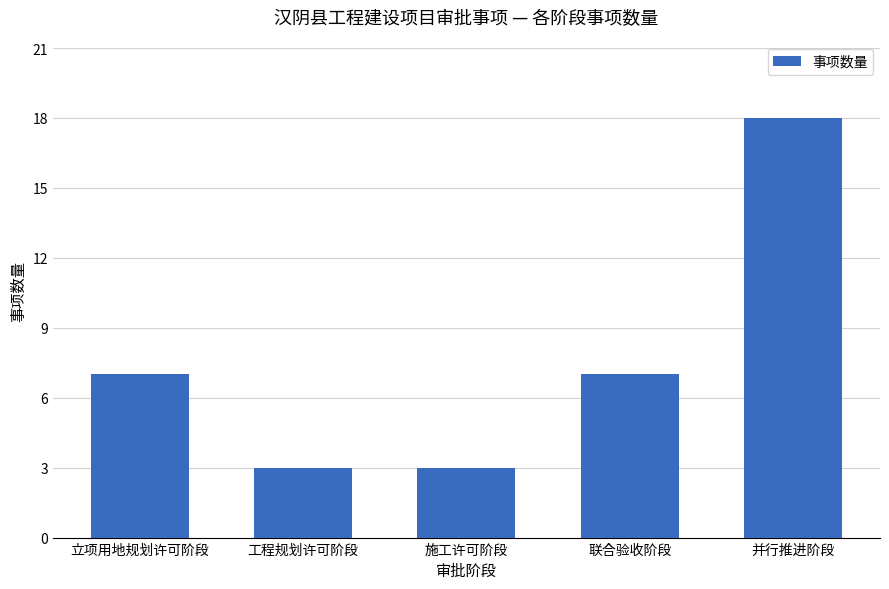

What is the label of the 2nd bar from the left?

工程规划许可阶段